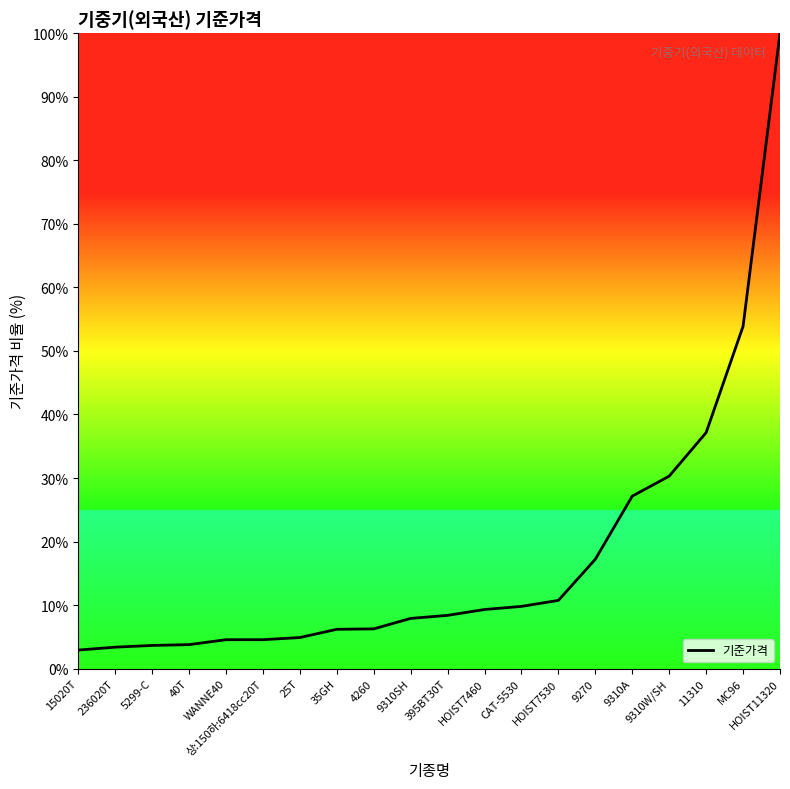

What is the change in value from WANNE40 to HOIST7530?

+6.2